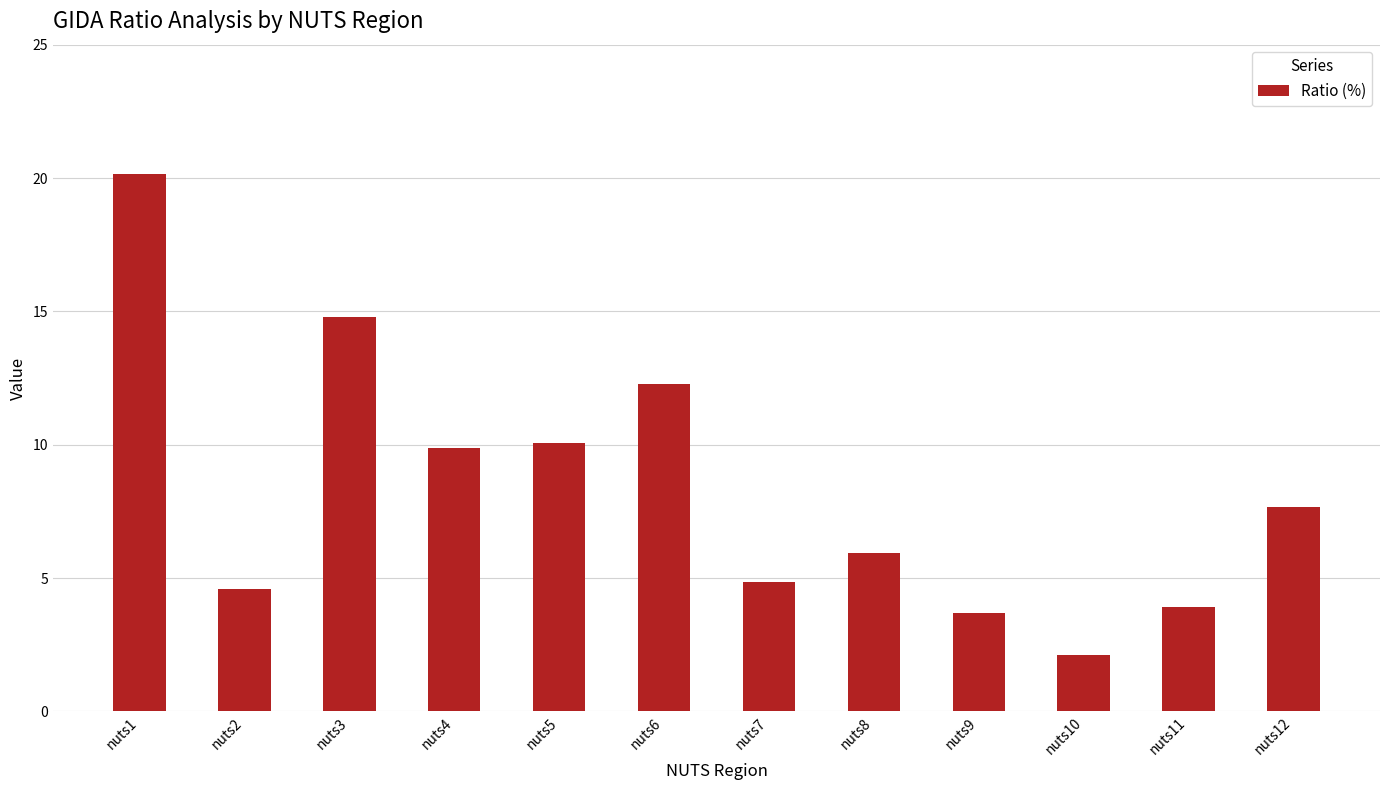

How many data points are above 7?

6